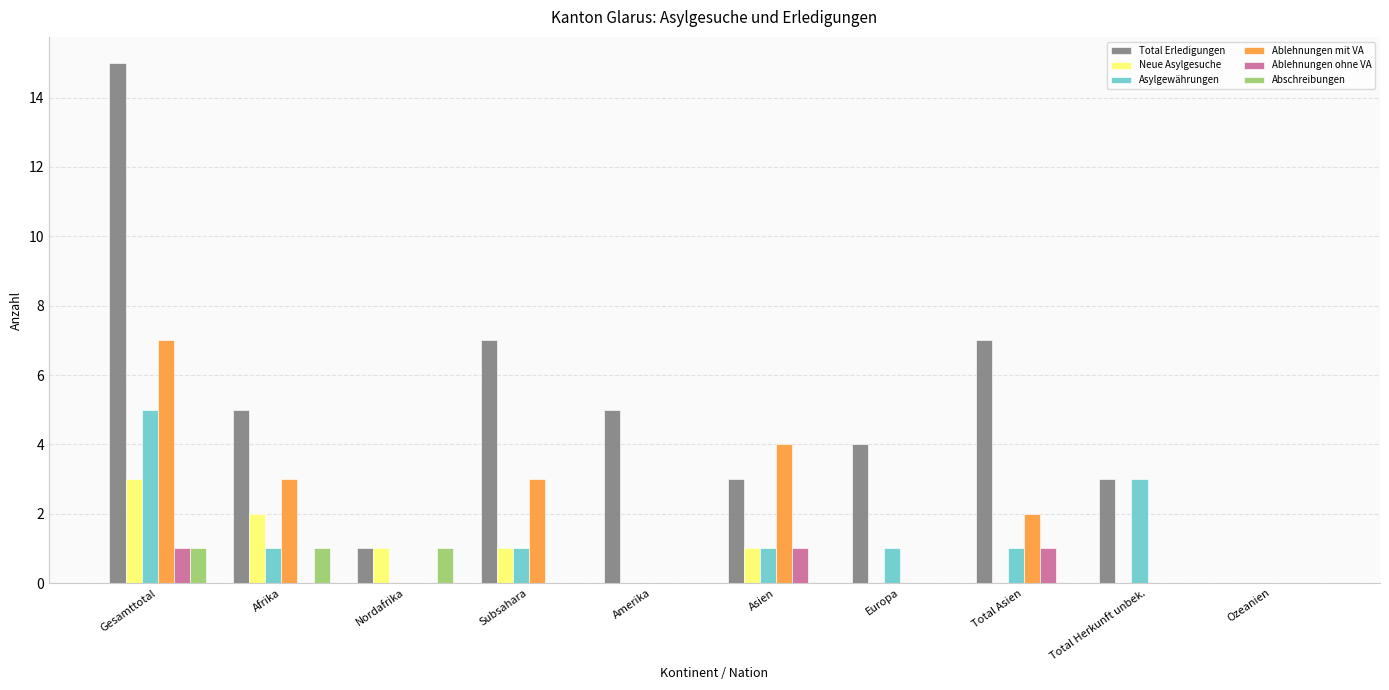

What is the sum of all Ablehnungen ohne VA values?

3